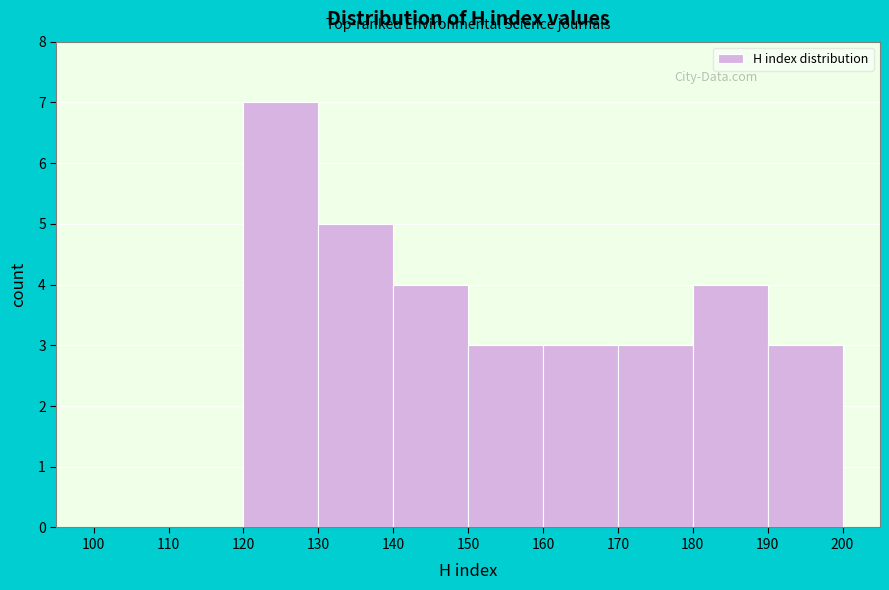

Which range on the x-axis has the tallest bar?

120 to 130